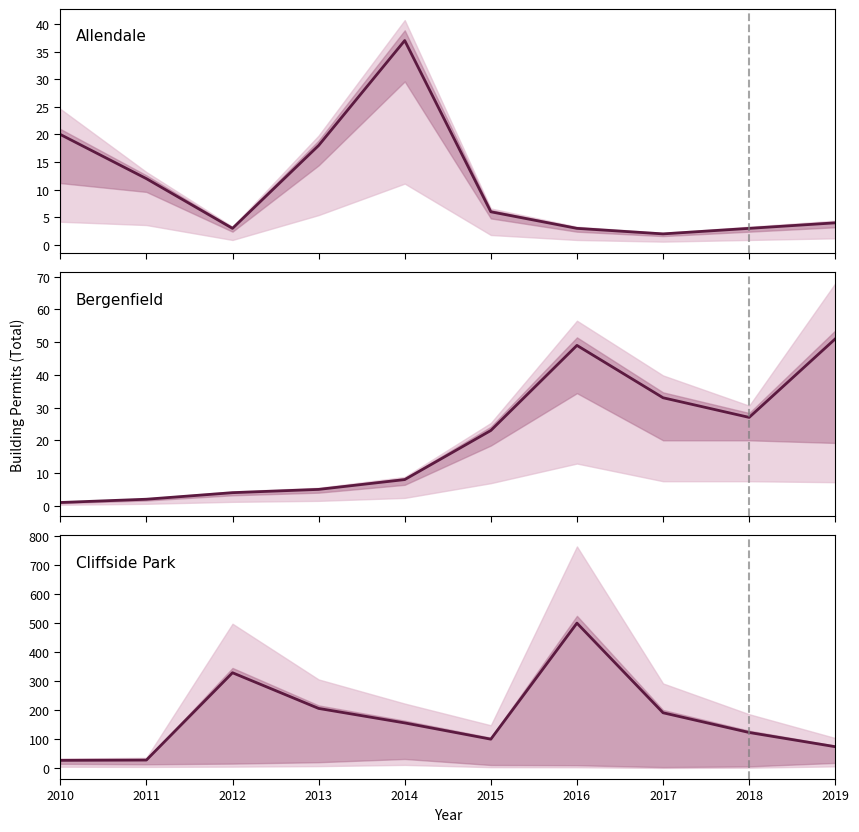

At which category does Cliffside Park Boro. reach its first local valley?

2015